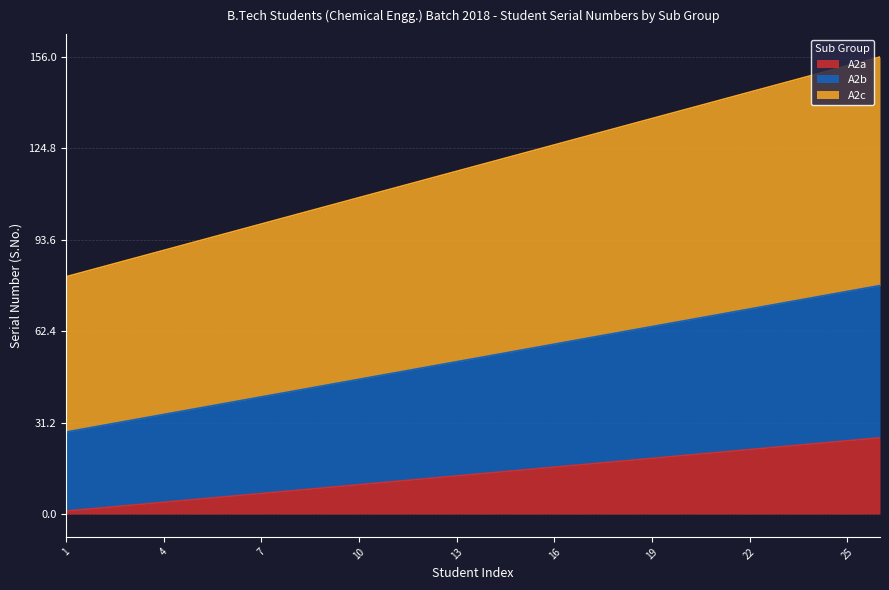

At which label is A2b closest to 53?

13